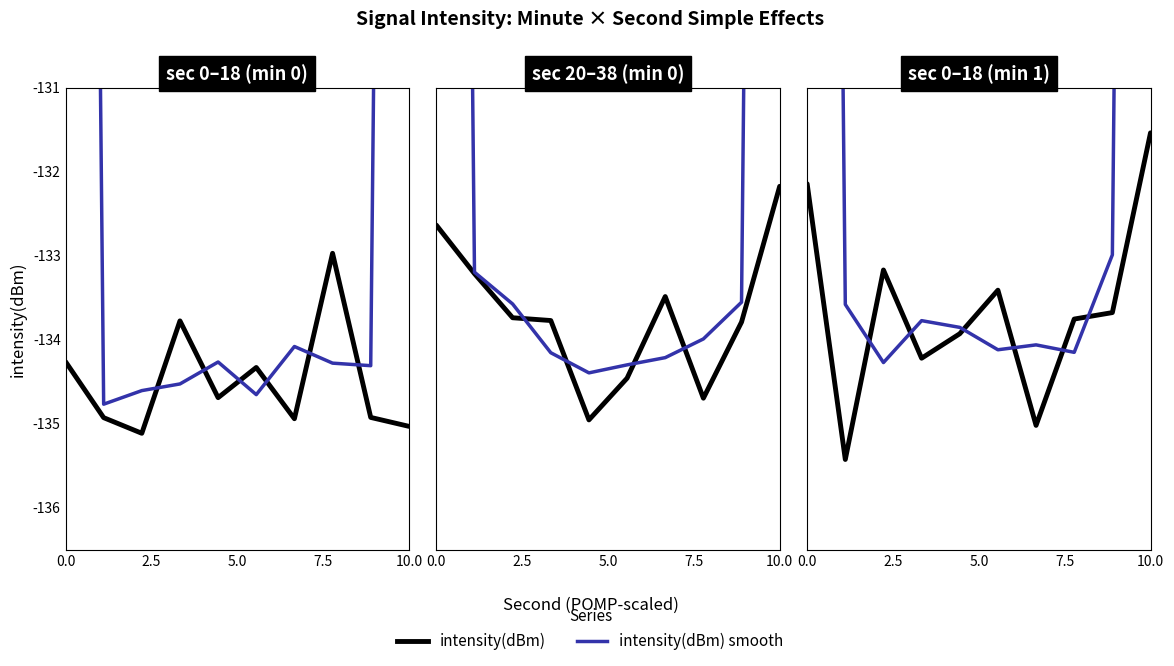

What is the value of the intensity(dBm) point at the 9th from the left?

-133.7